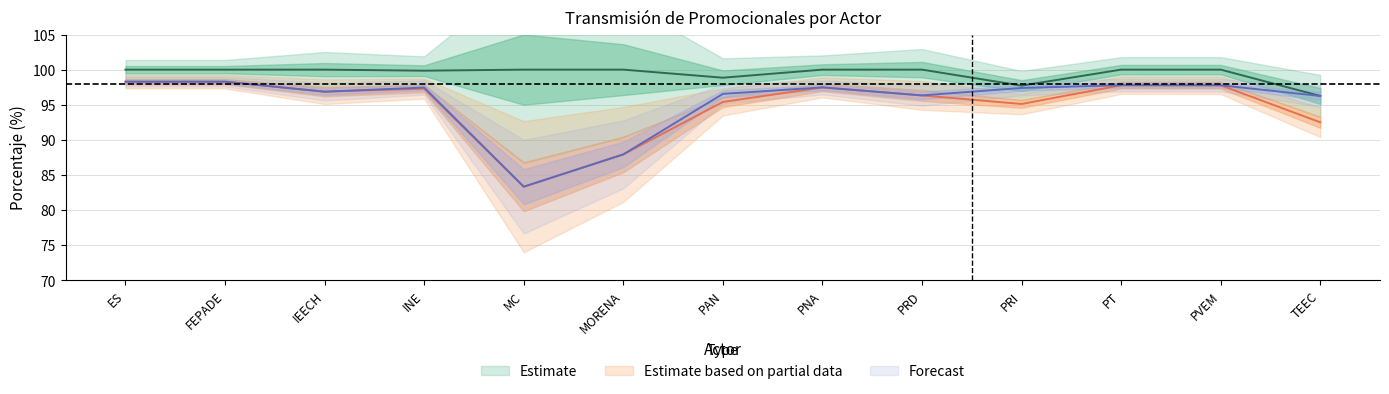

At which category does pct_fuera reach its first local peak?

INE